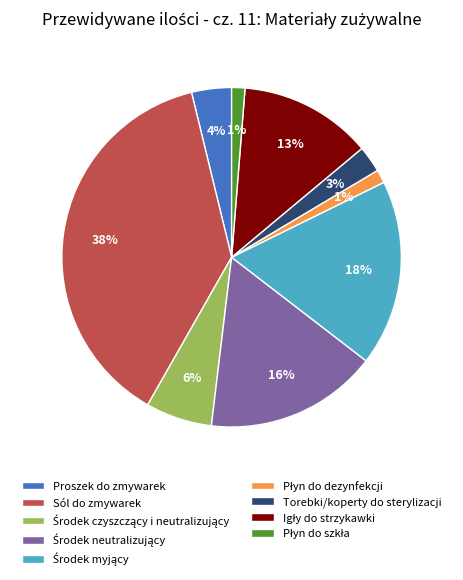

To the nearest percent, what percentage of the pie is Proszek do zmywarek?

4%